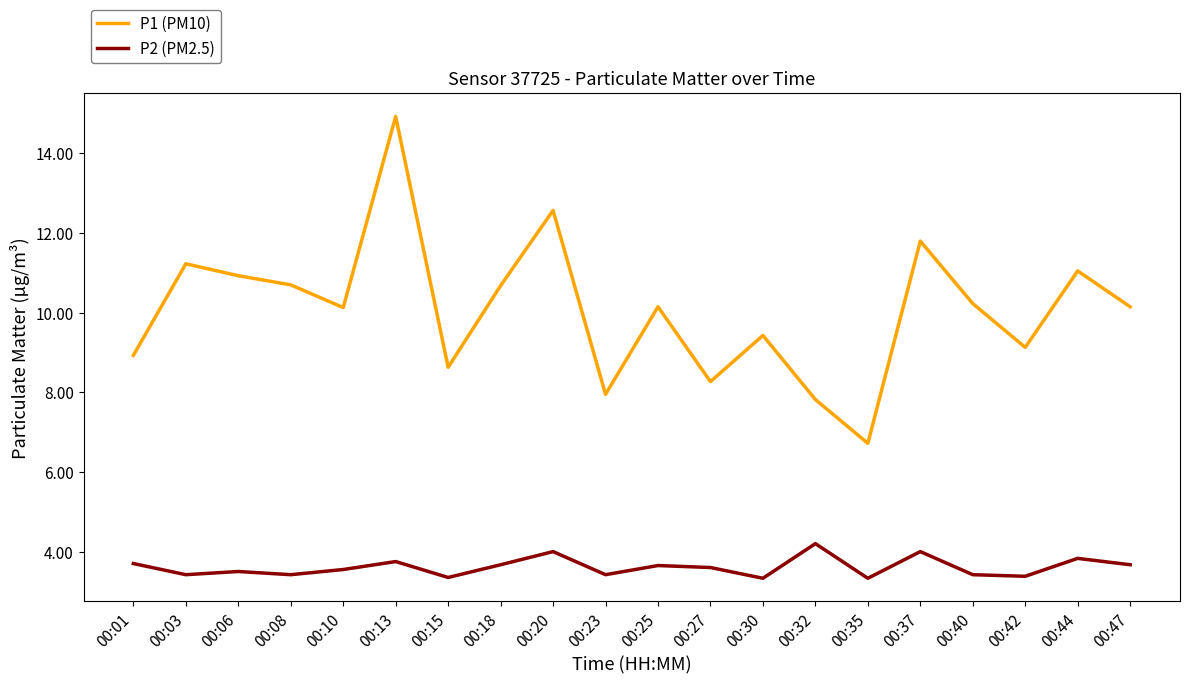

True or false: P1 (PM10) has a value of 10.5 at 00:35.

False